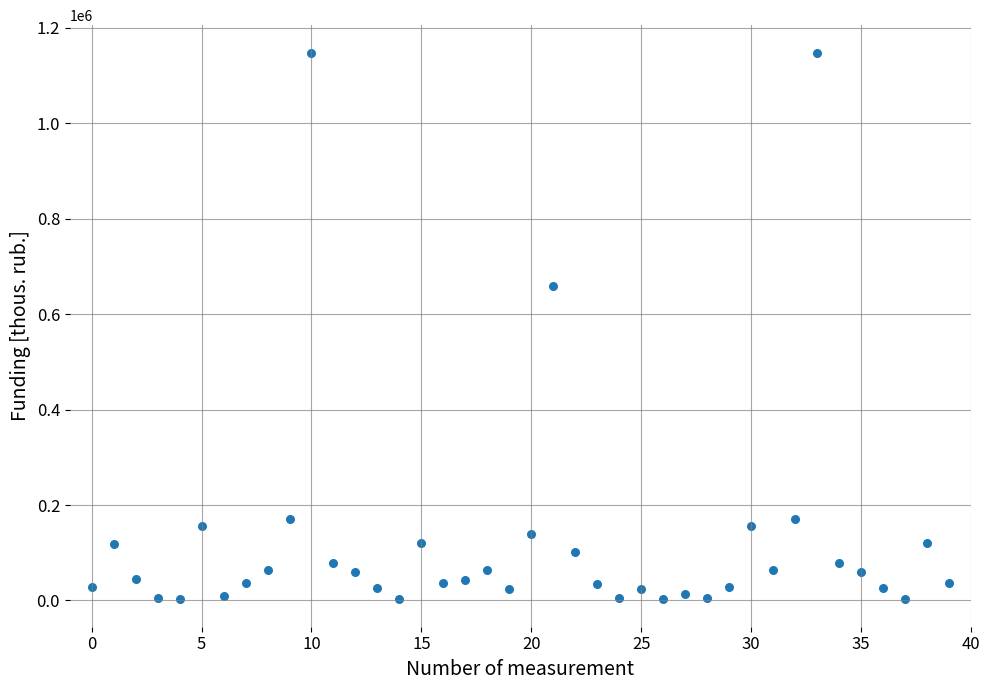

What is the range of Y values (max minus min)?

1145823.4